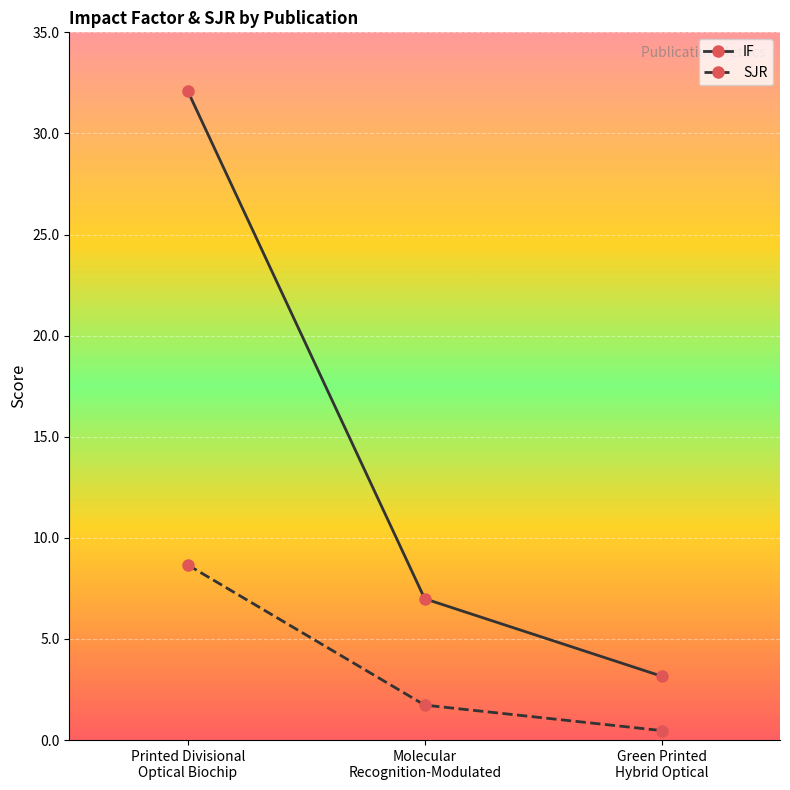

What is the value of the IF point at the 3rd from the left?

3.2